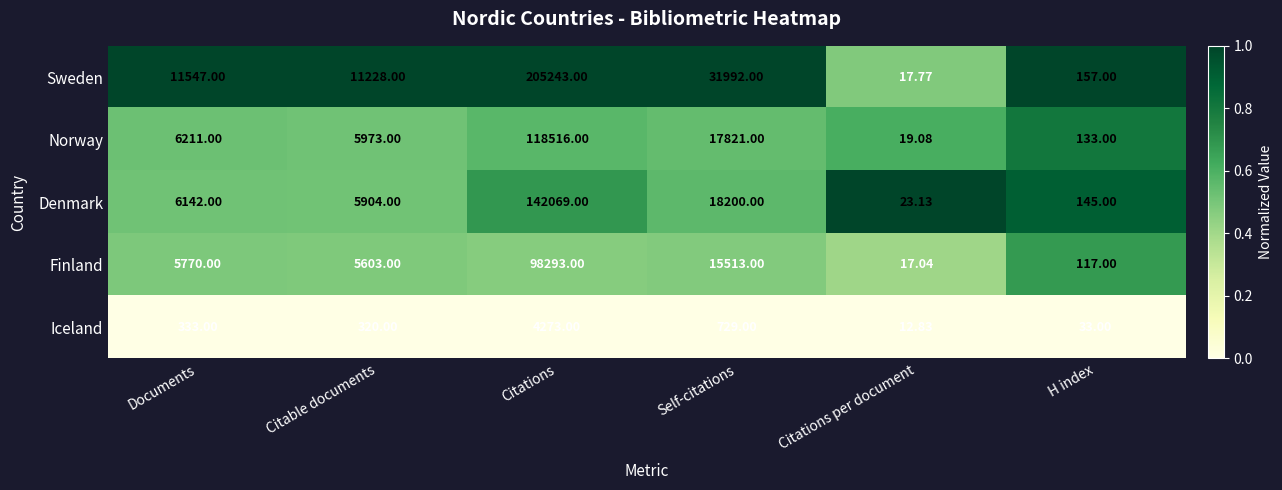

At which label is Denmark closest to 71046?

Self-citations